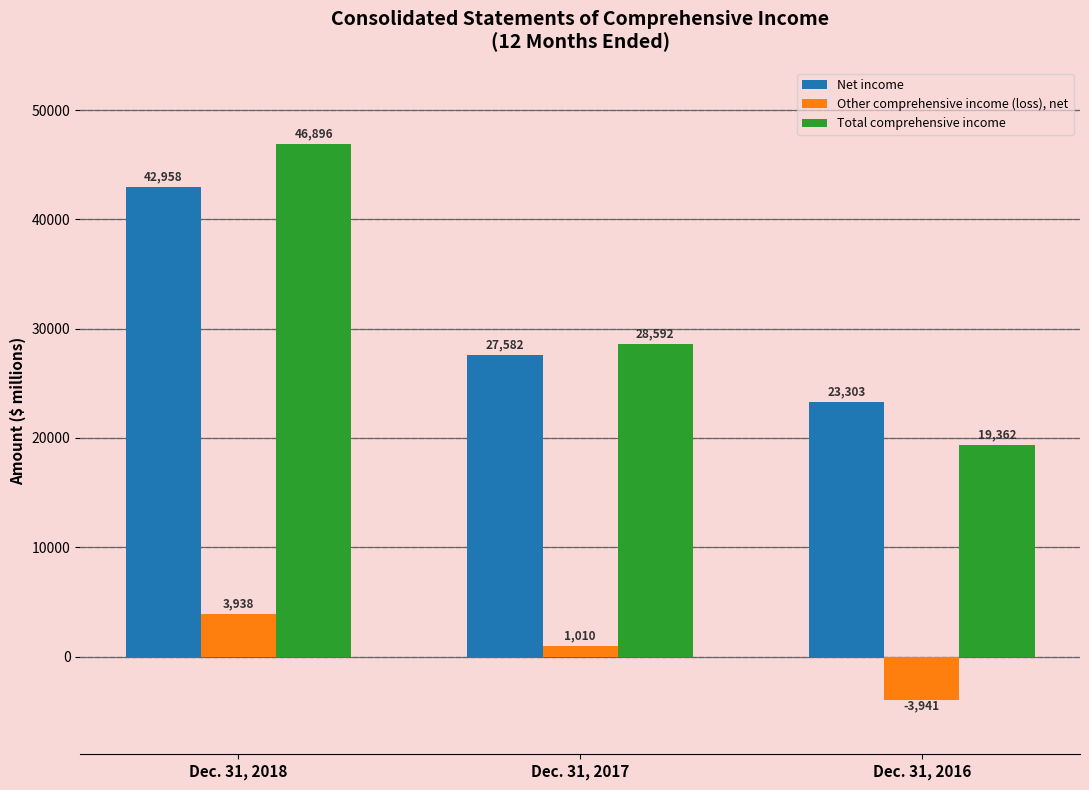

Does the chart contain stacked bars?

No